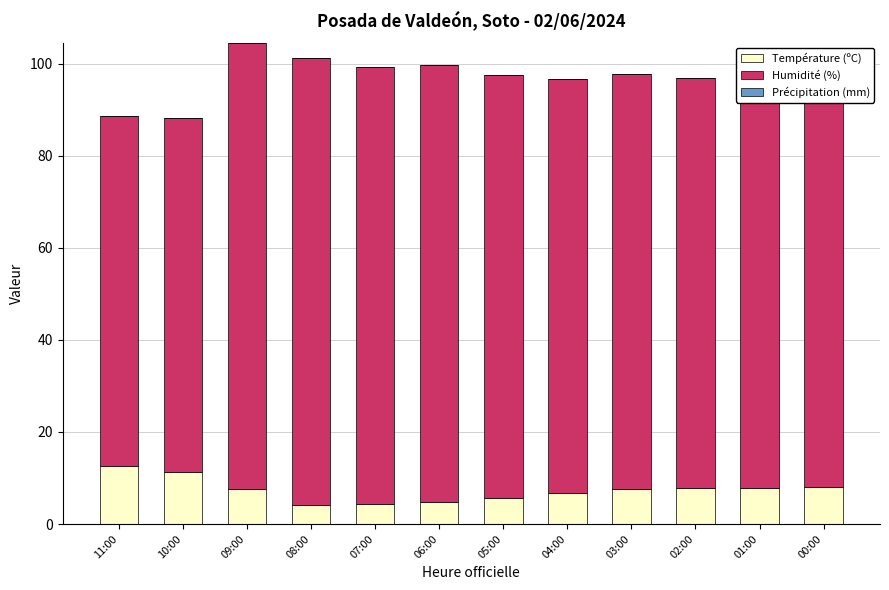

The value of Température (ºC) at 02:00 is 7.8. True or false?

True